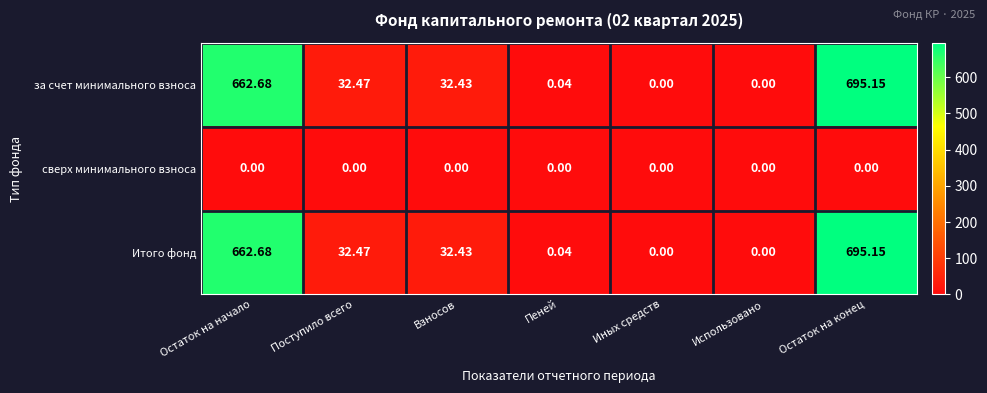

At which label is Итого фонд closest to 347?

Поступило всего